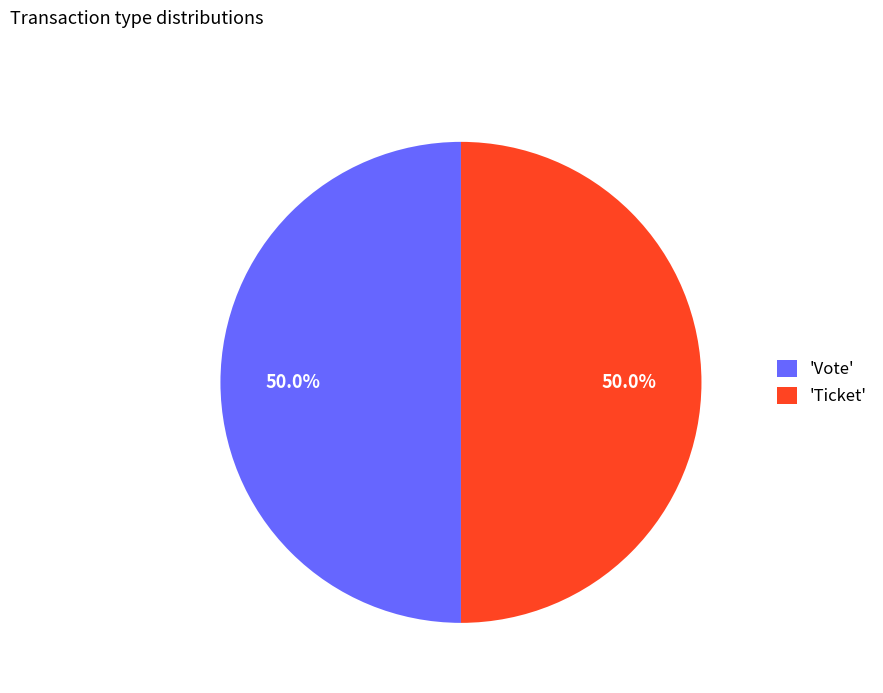

How many segments does this pie chart have?

2